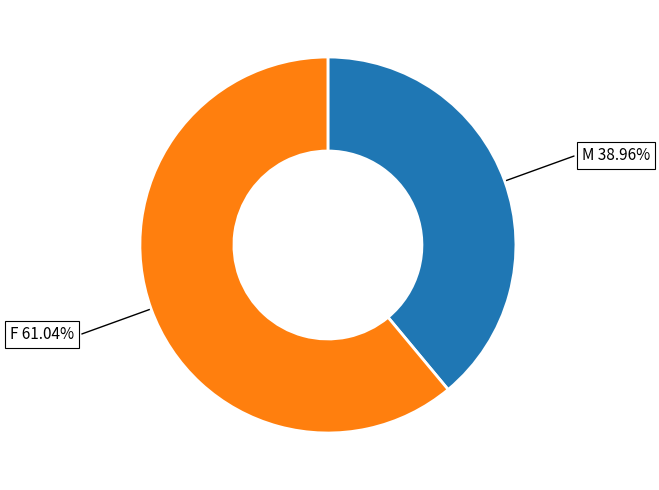

To the nearest percent, what is the combined percentage of M and F?

100%